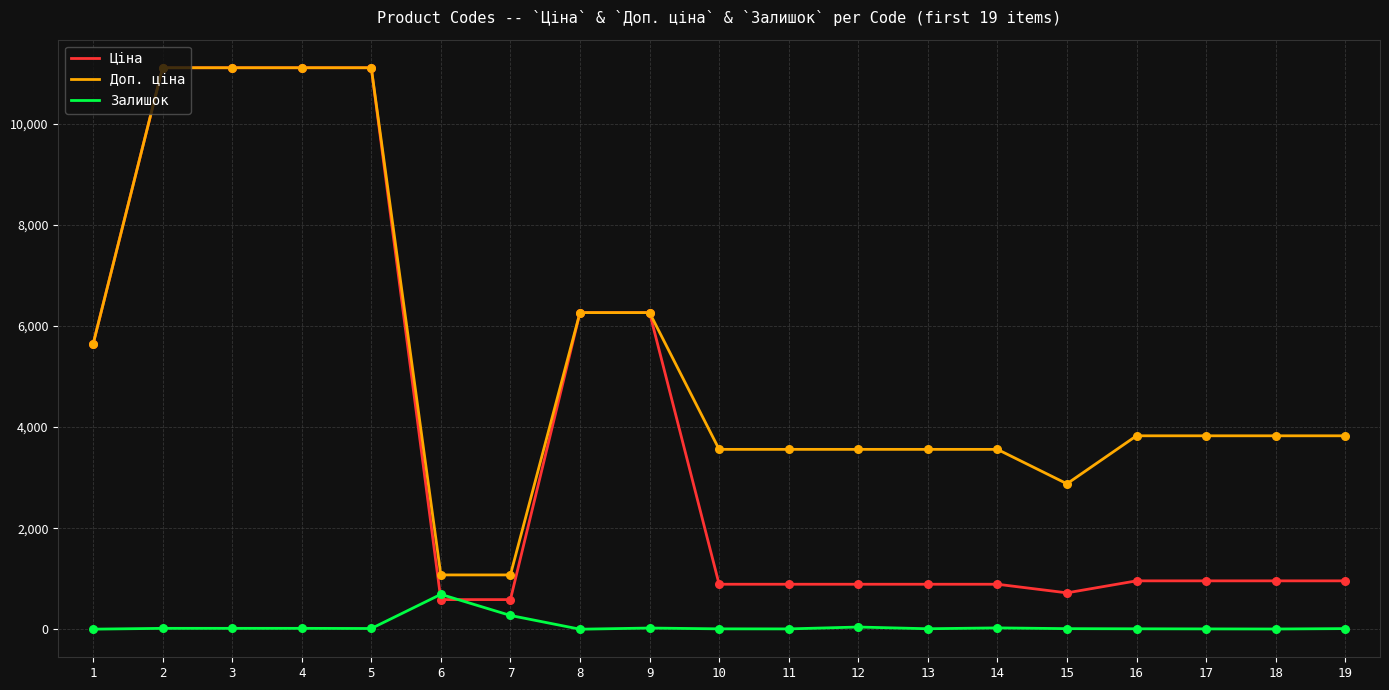

Which series has the widest spread of values?

Ціна